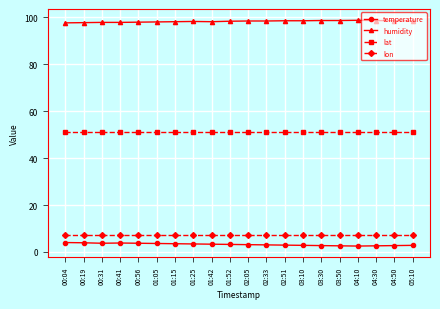

What is the spread (max minus min) of values at 00:41?

94.1